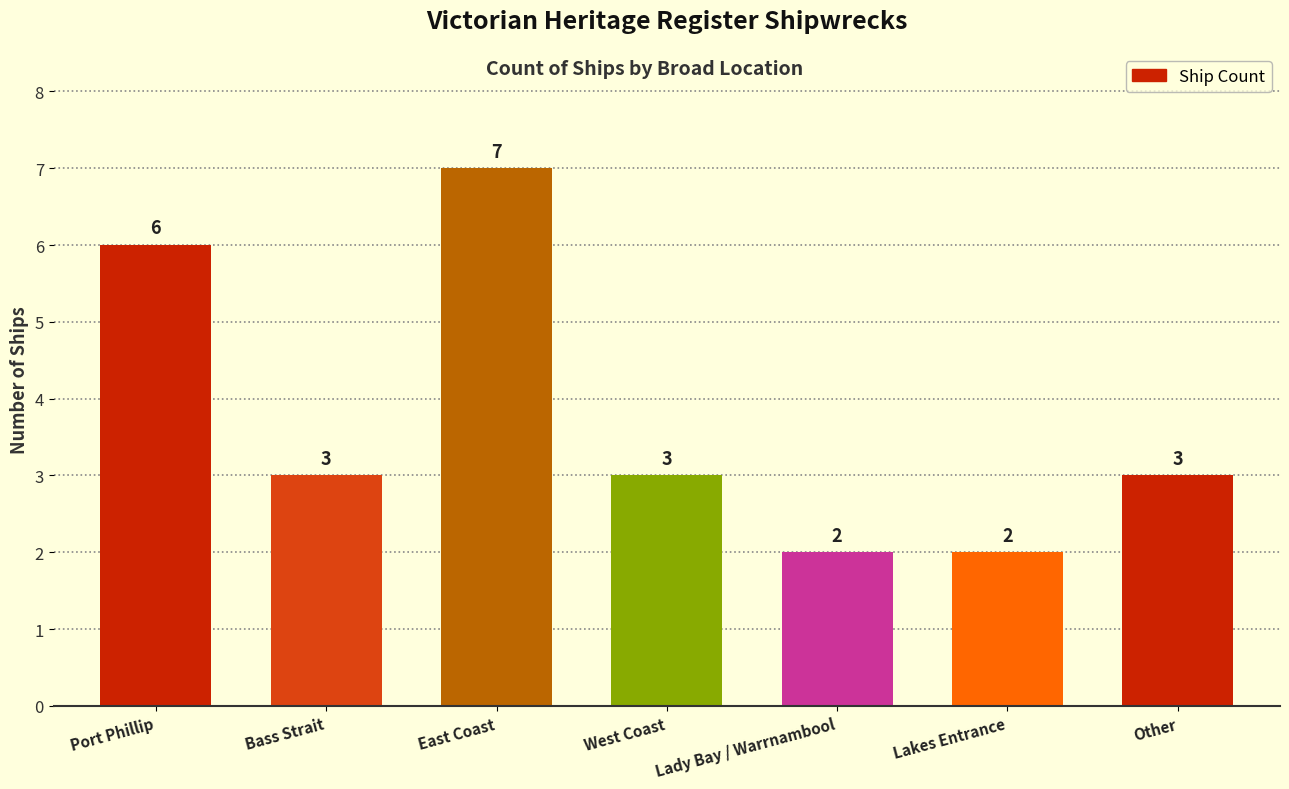

At which category does the chart reach its peak across all series?

East Coast